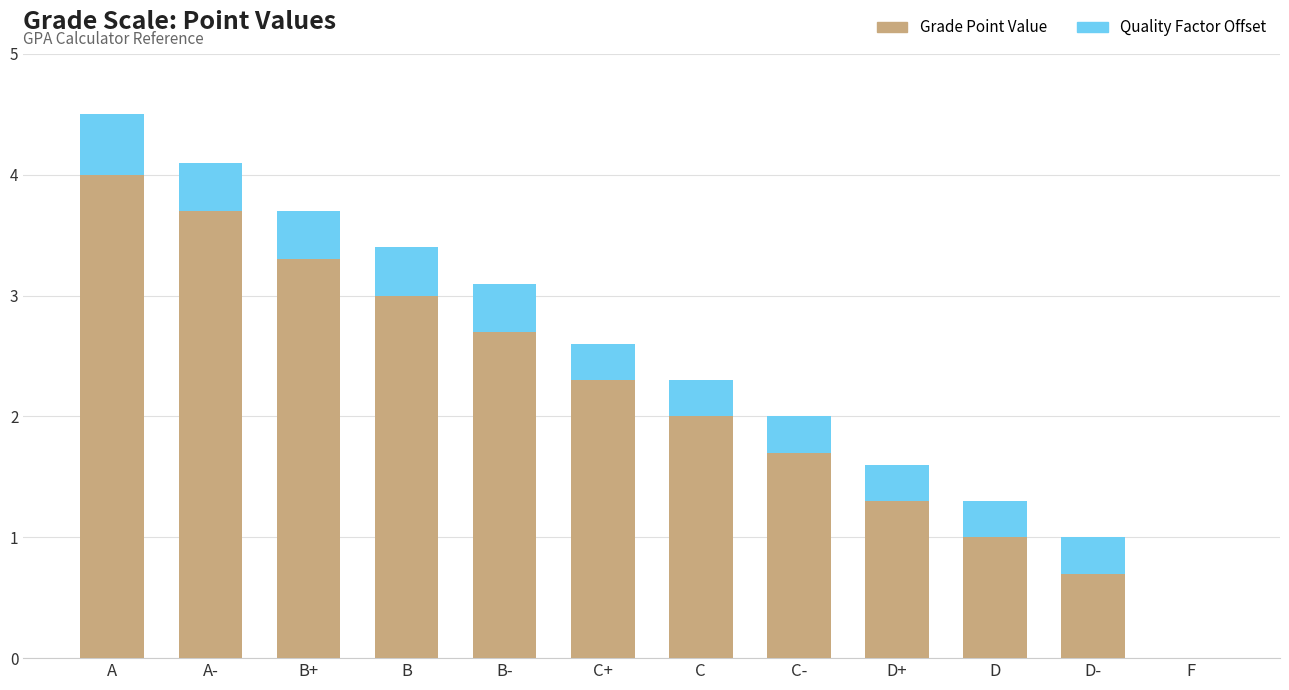

What is the total value across all series at D+?

1.6